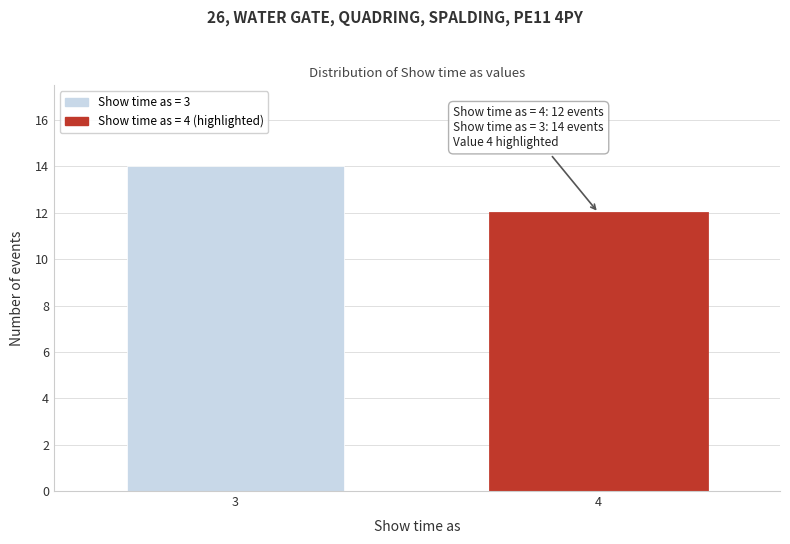

Reading left to right, transcribe all the data shown in this chart.

14	12